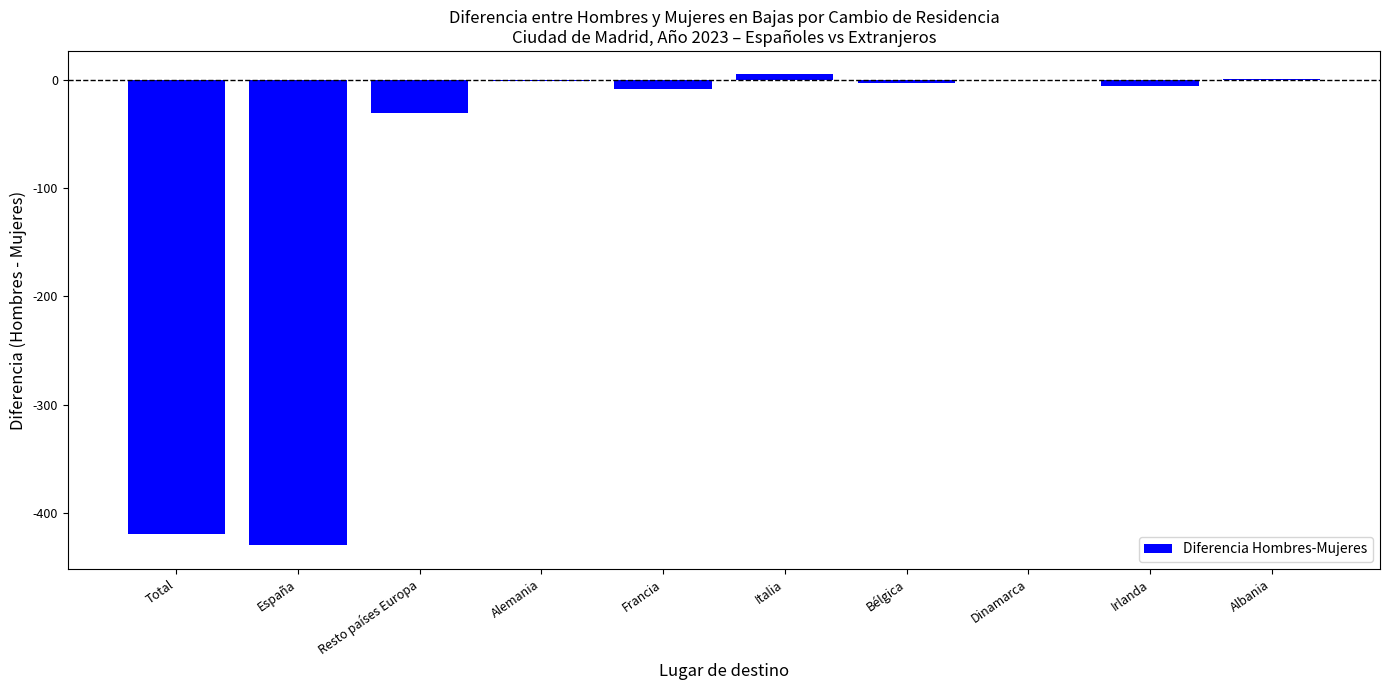

Read the value at Irlanda, to the nearest 10.

-10